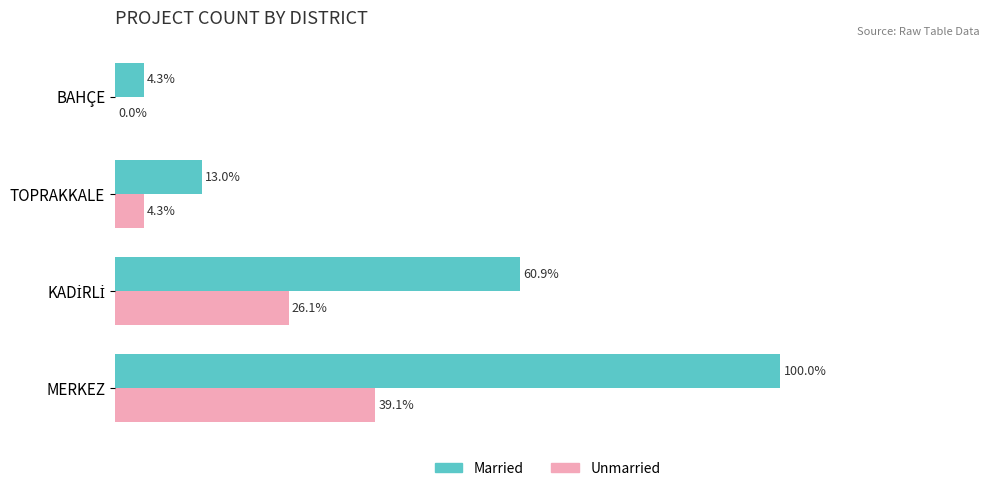

Which label corresponds to the largest value in the chart?

MERKEZ